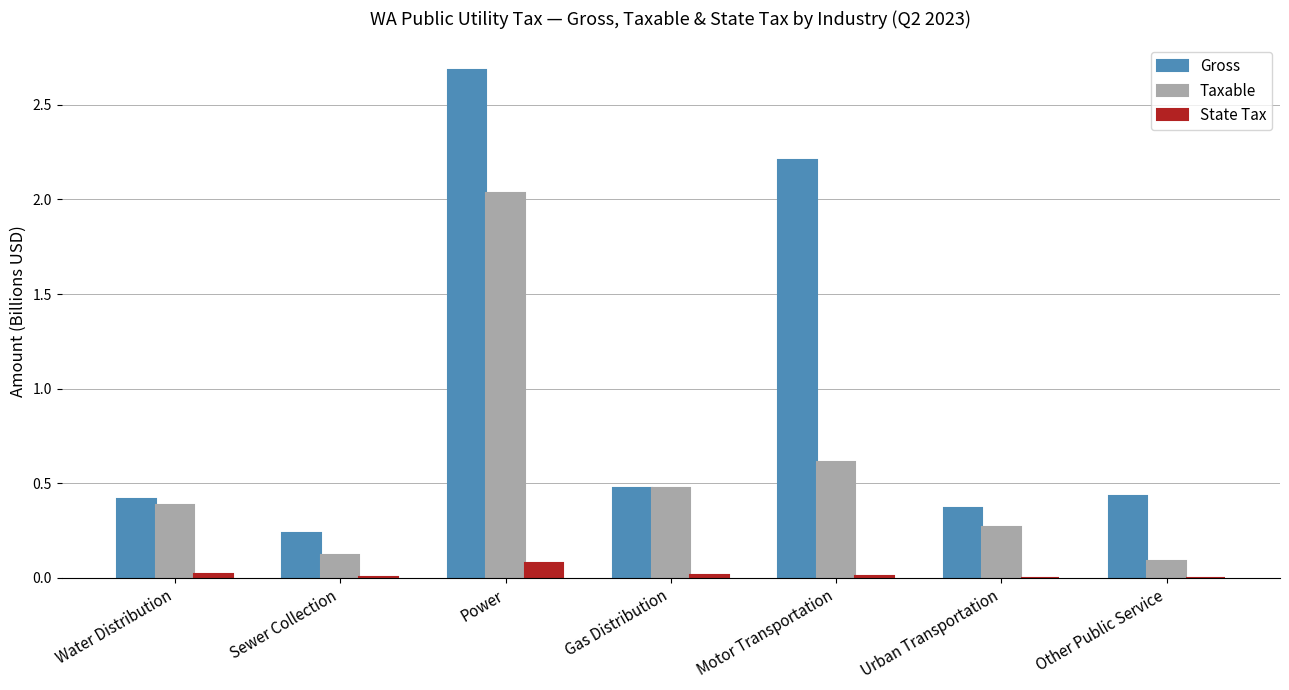

True or false: State Tax has a value of 0.1 at Power.

True